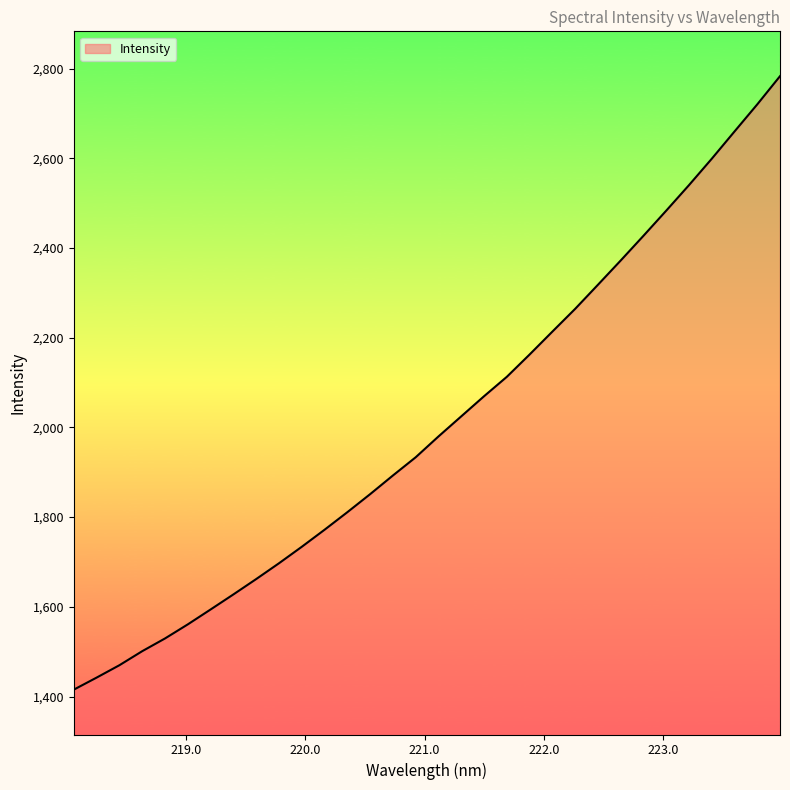

What is the maximum value shown in the chart?

2783.3